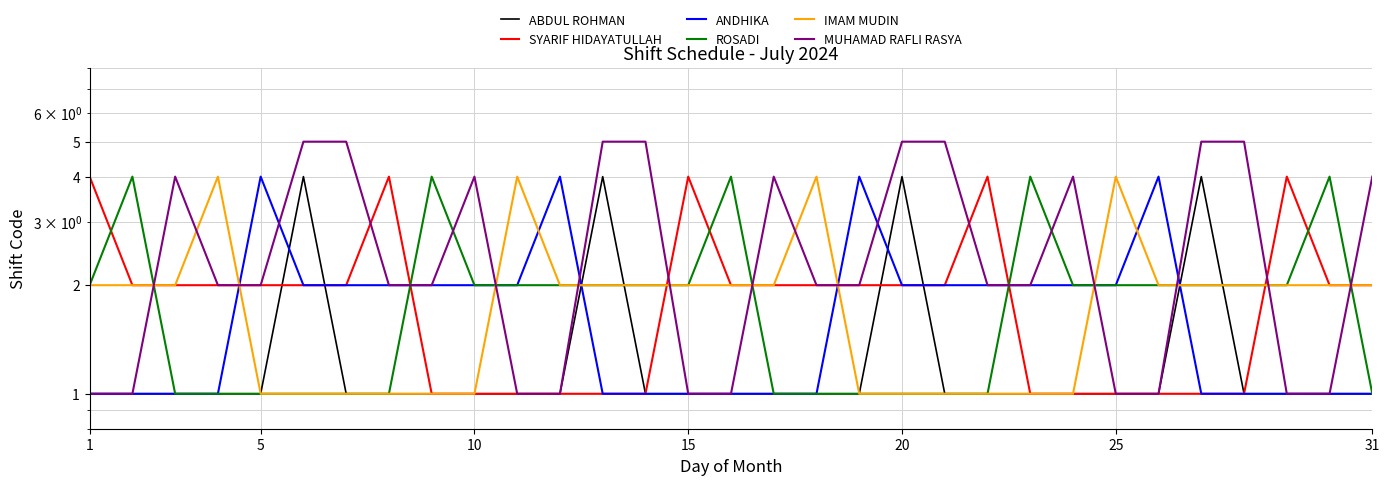

What is the maximum value shown in the chart?

5